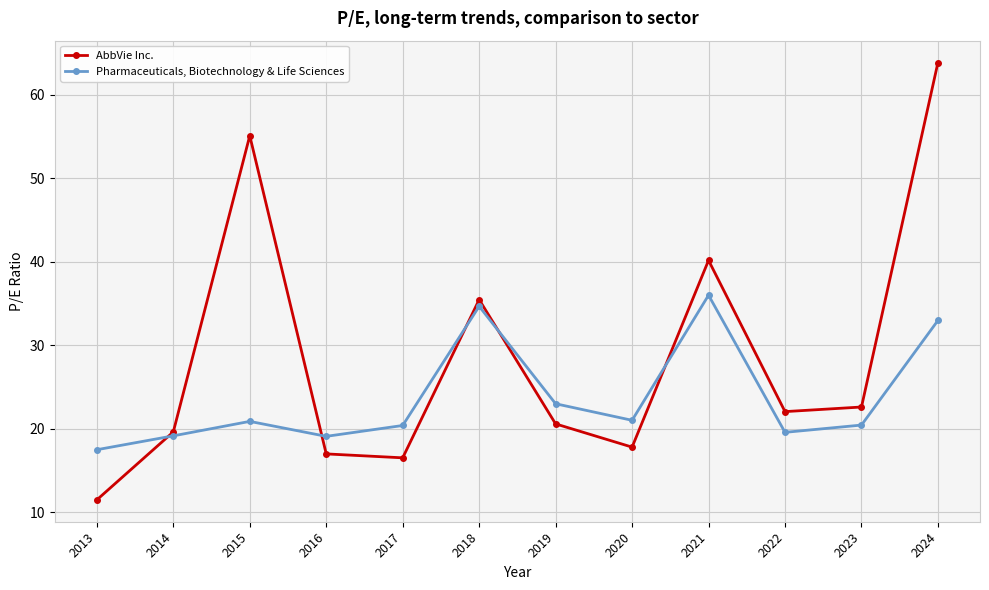

In Pharmaceuticals, Biotechnology & Life Sciences, how many points are higher than both neighbors (excluding endpoints)?

3